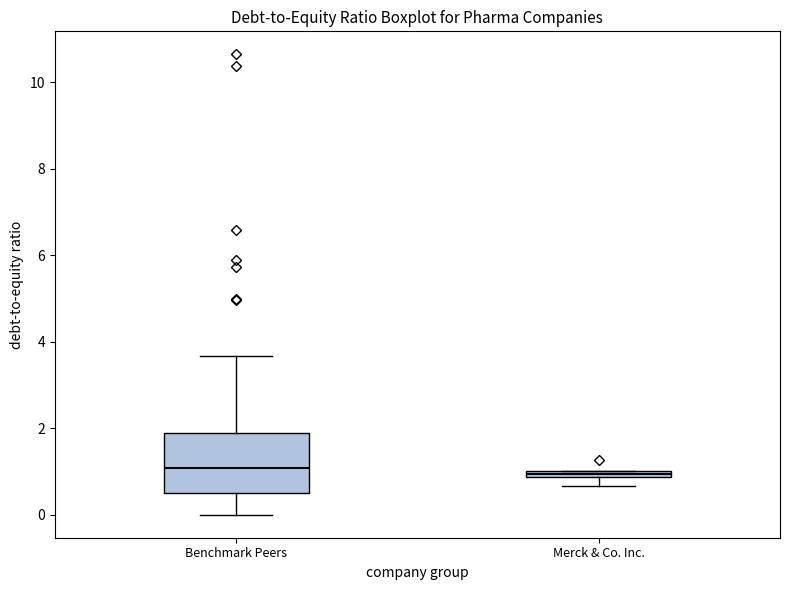

Comparing the boxes themselves (not the whiskers), which one is the tallest?

Benchmark Peers